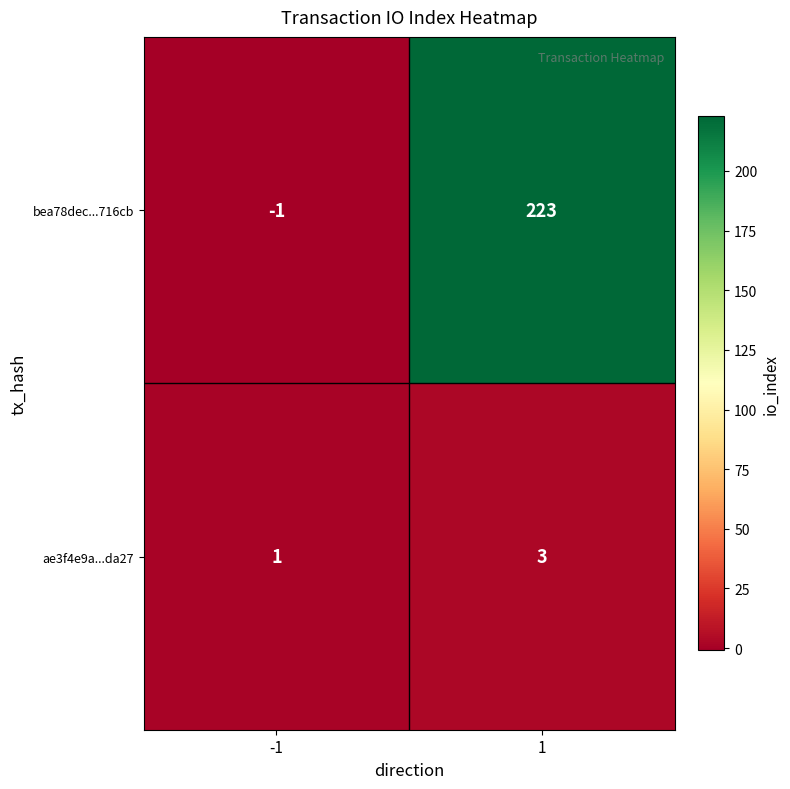

The bea78dec...716cb series shows 123 at 1. True or false?

False